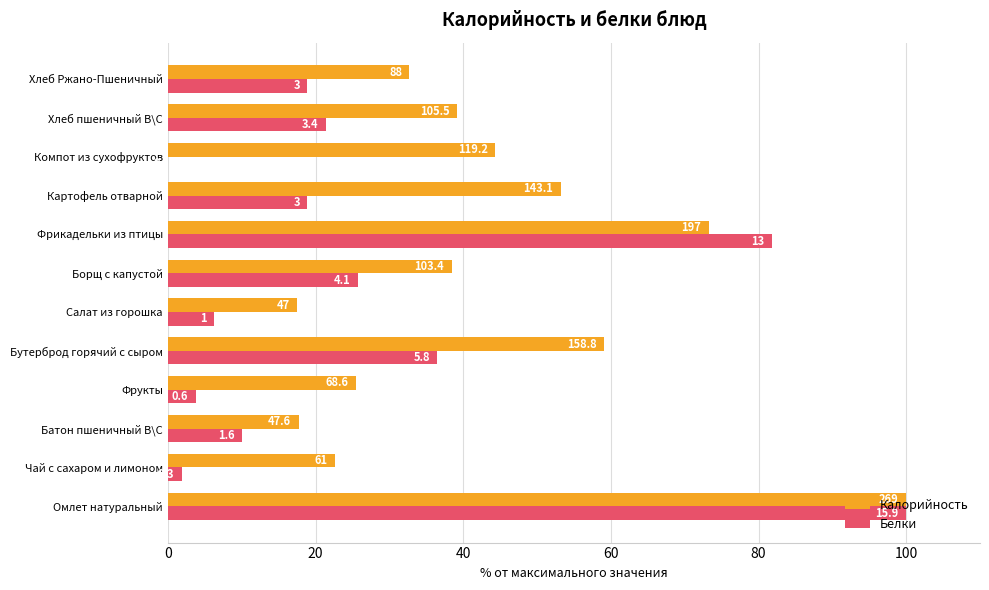

How many bars are there in total?

24